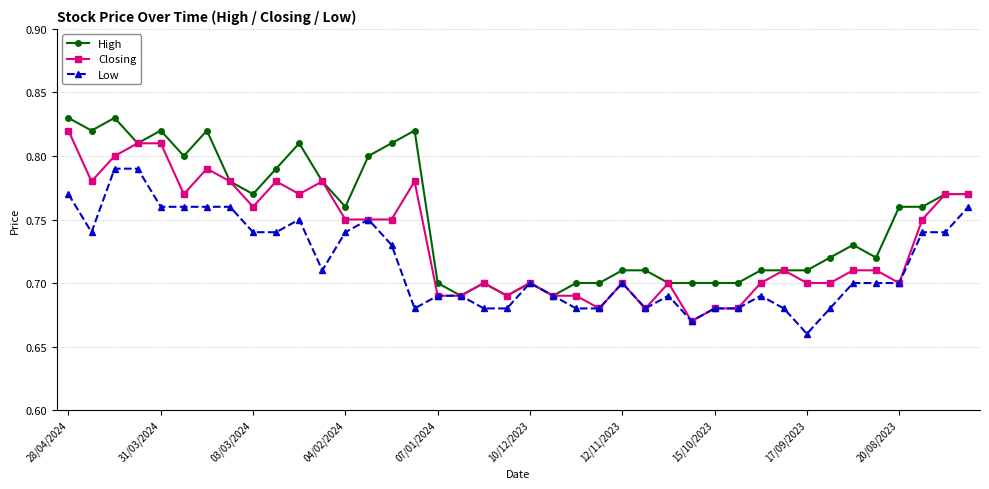

How many Low values are between 0 and 1?

40